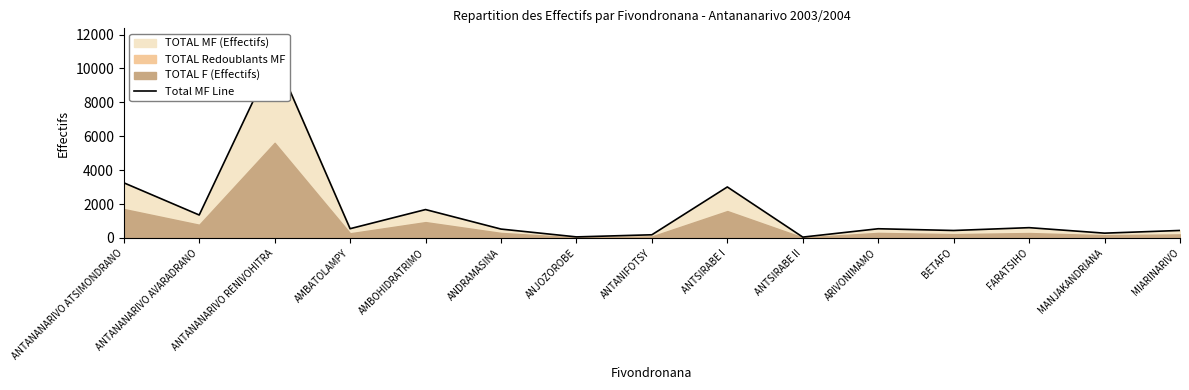

What is the maximum value shown in the chart?

10754